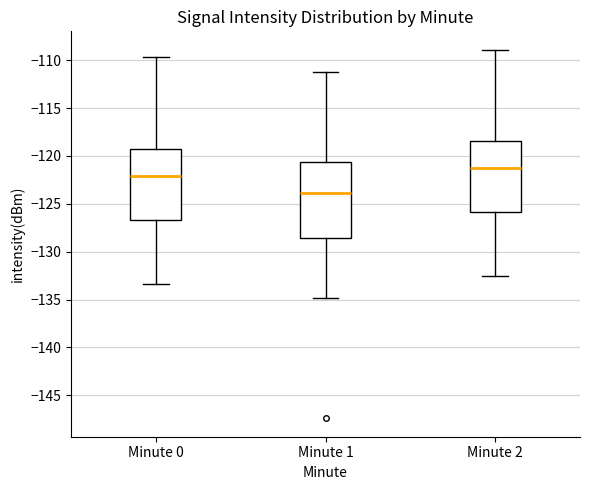

Which box's median line is the lowest?

Minute 1